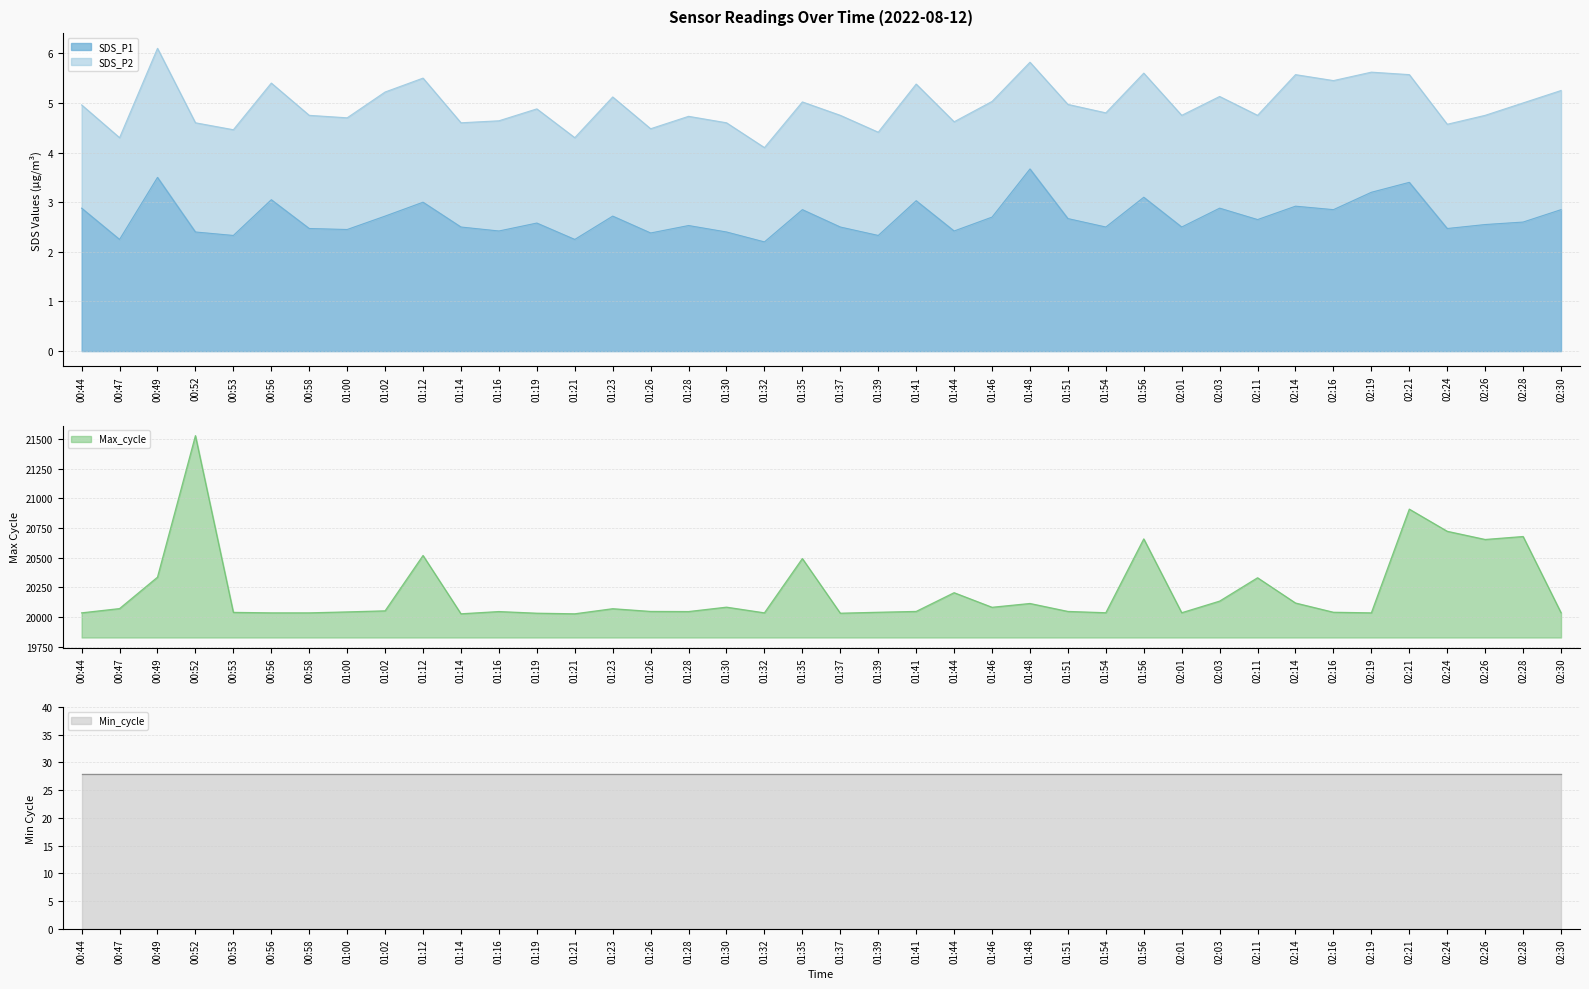

List the labels in order of Max_cycle value, largest first.

00:52, 02:21, 02:24, 02:28, 01:56, 02:26, 01:12, 01:35, 00:49, 02:11, 01:44, 02:03, 02:14, 01:48, 01:30, 01:46, 00:47, 01:23, 01:02, 01:26, 01:41, 01:51, 01:16, 01:28, 01:00, 01:39, 02:16, 00:53, 01:54, 02:01, 02:30, 00:44, 00:56, 00:58, 01:32, 02:19, 01:19, 01:37, 01:14, 01:21